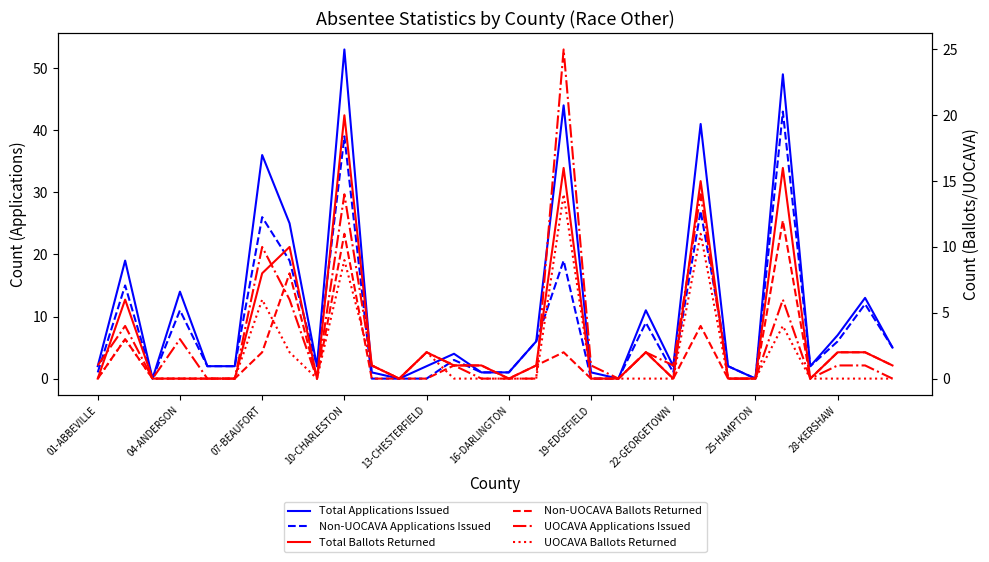

How many interior local peaks does the Non-UOCAVA Applications Issued series have?

10